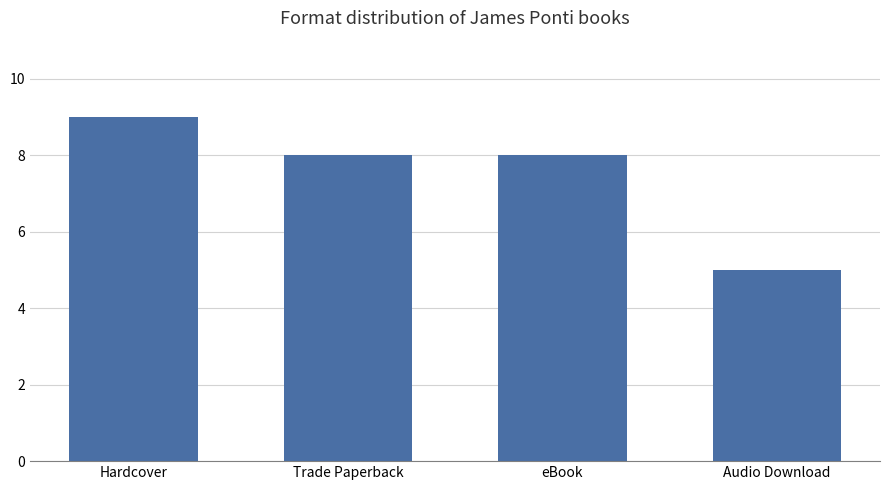

Reading left to right, extract all data points from this chart.

9	8	8	5